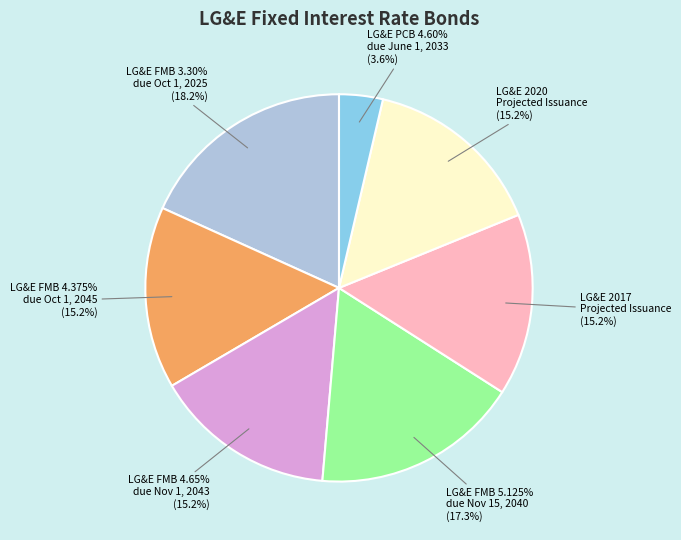

Between LG&E 2020
Projected Issuance and LG&E PCB 4.60%
due June 1, 2033, which is larger?

LG&E 2020
Projected Issuance